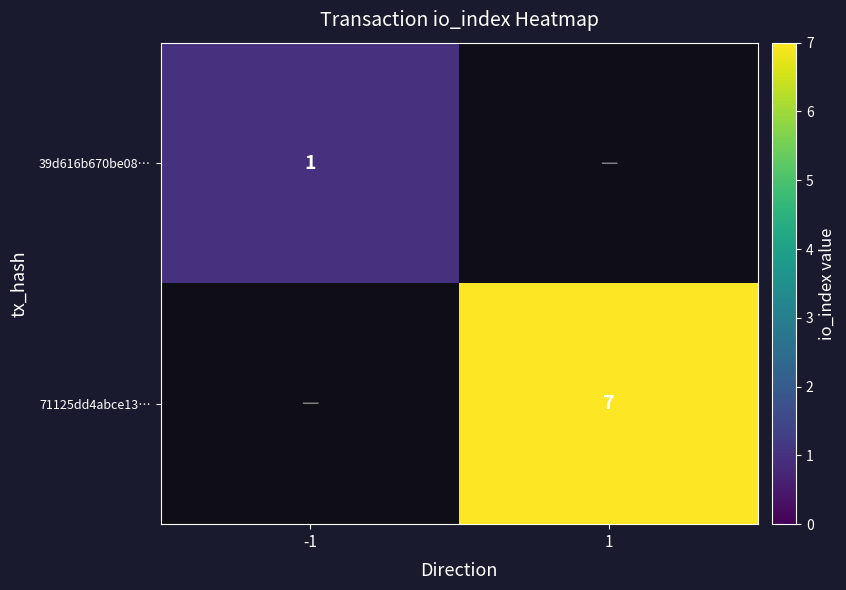

Is the value of 71125dd4abce13… at 1 greater than the value of 39d616b670be08… at -1?

Yes